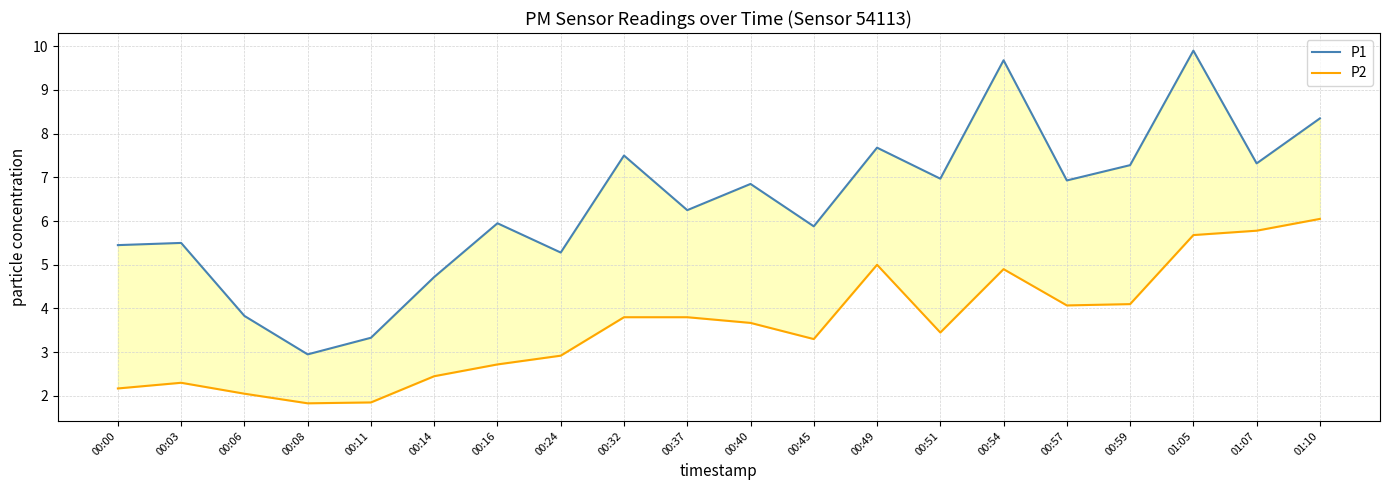

Reading right to left, list all the values displayed in this chart.

P1: 8.3	7.3	9.9	7.3	6.9	9.7	7.0	7.7	5.9	6.8	6.2	7.5	5.3	6.0	4.7	3.3	3.0	3.8	5.5	5.5
P2: 6.0	5.8	5.7	4.1	4.1	4.9	3.5	5.0	3.3	3.7	3.8	3.8	2.9	2.7	2.5	1.9	1.8	2.0	2.3	2.2